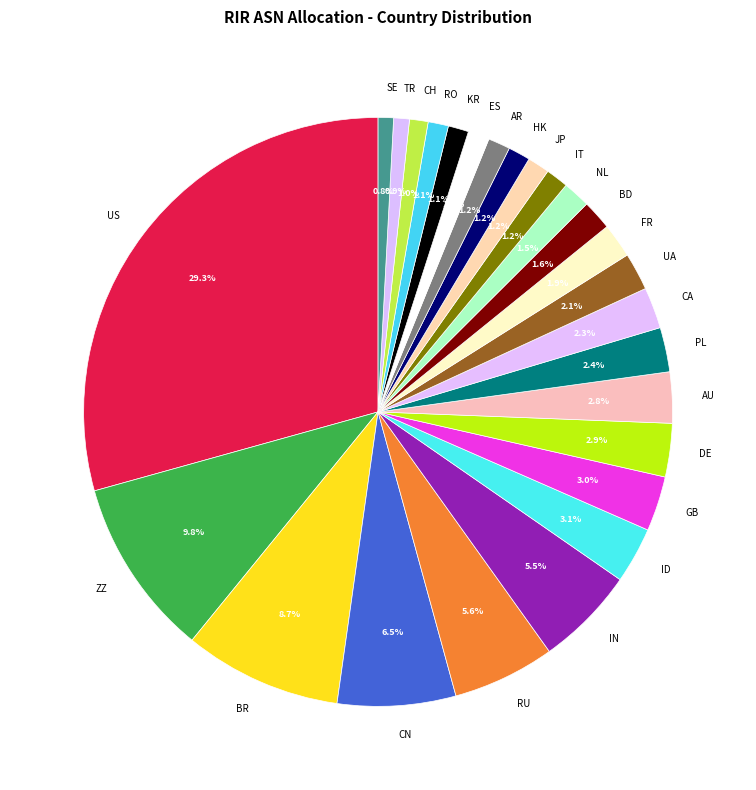

How many segments does this pie chart have?

26